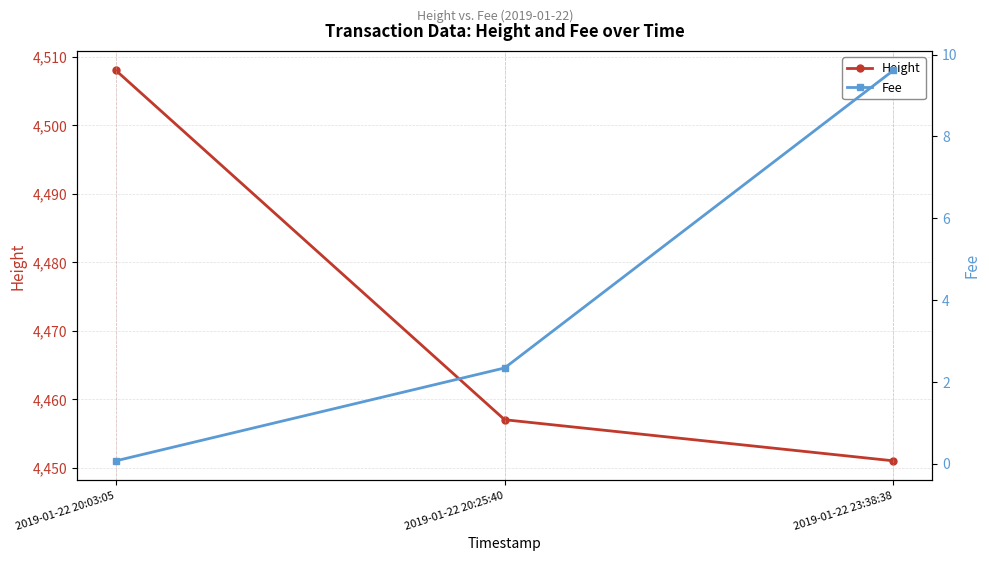

The Fee series shows 4.2 at 2019-01-22 20:25:40. True or false?

False